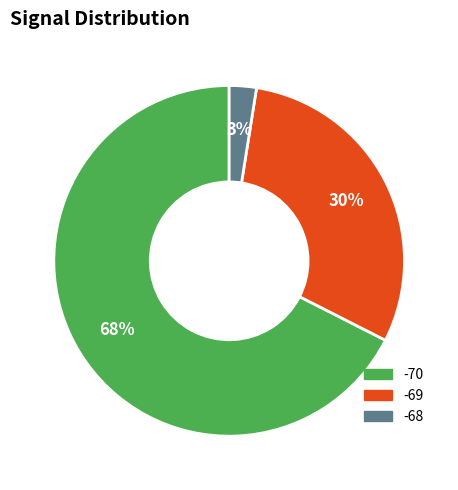

To the nearest percent, what is the average slice percentage?

33%